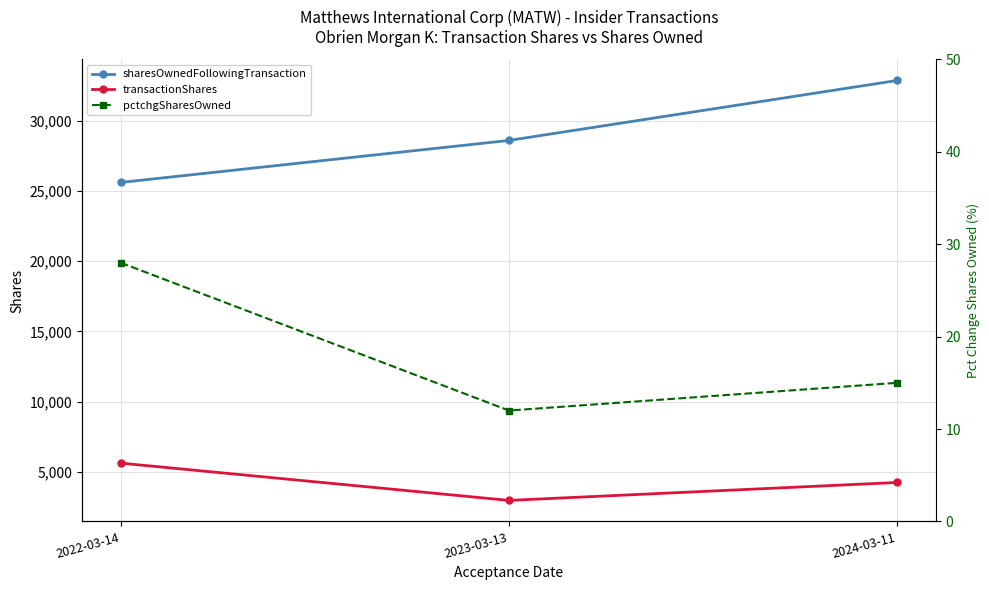

Count the number of categories in the chart.

3